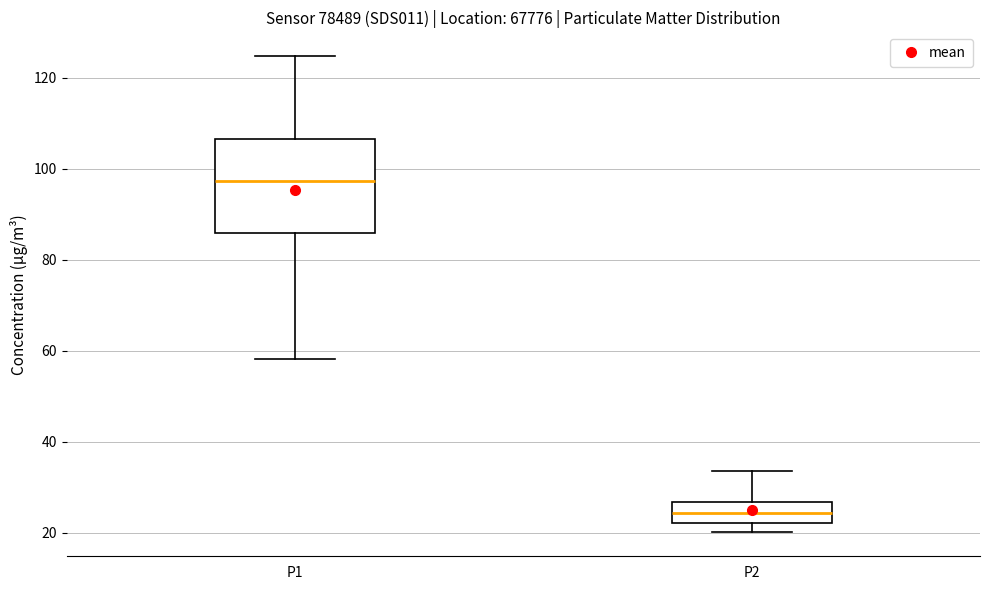

Where is the upper edge of the box for P1 on the y-axis? The values are not printed on the chart, so give them approximately, as read against the axis.

106